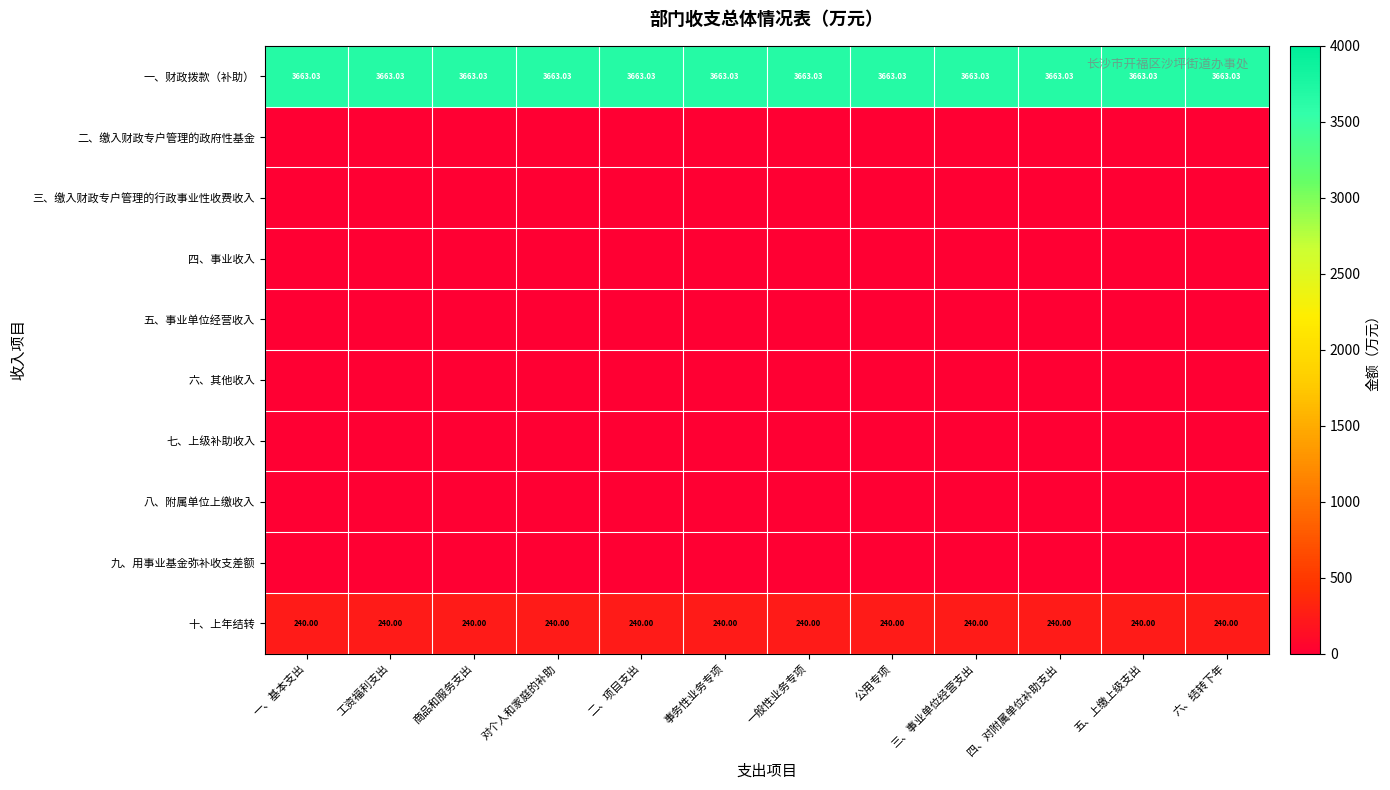

What is the spread (max minus min) of values at 公用专项?

3663.0